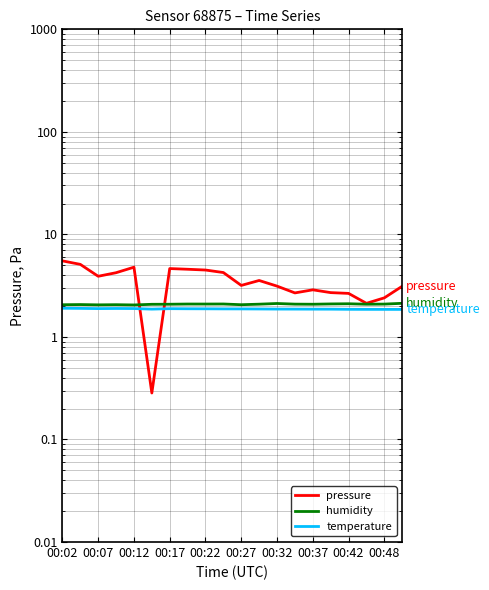

What is the spread (max minus min) of values at 00:12?

2.9